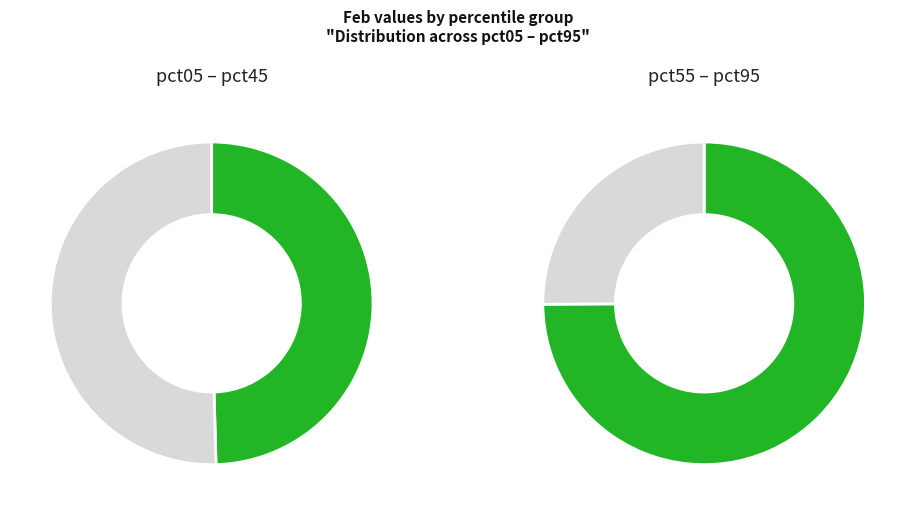

What percentage is the pct85 slice, to the nearest percent?

16%